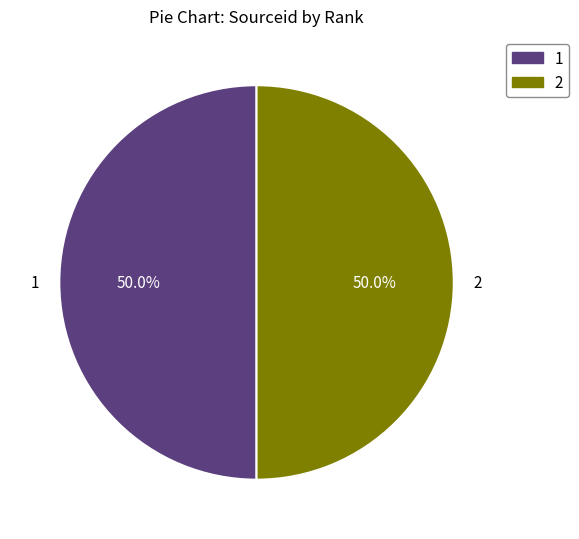

What percentage is the 2 slice, to the nearest percent?

50%